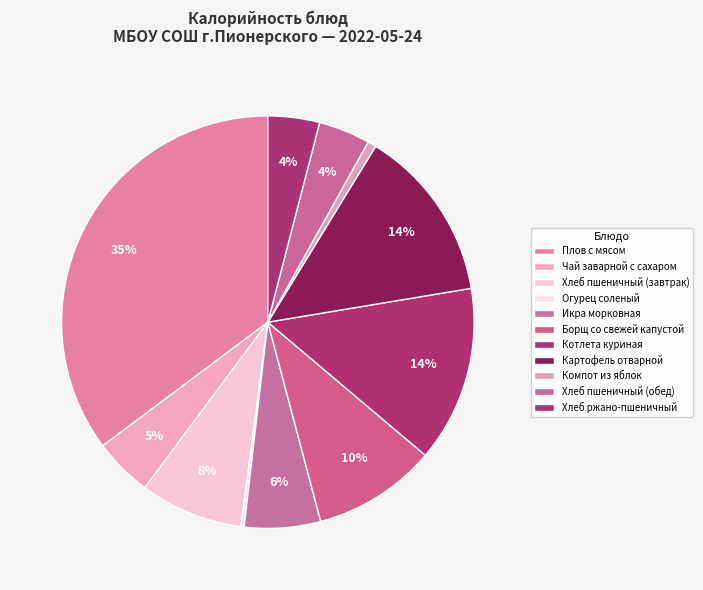

What is the change in value from Чай заварной с сахаром to Огурец соленый?

-51.8